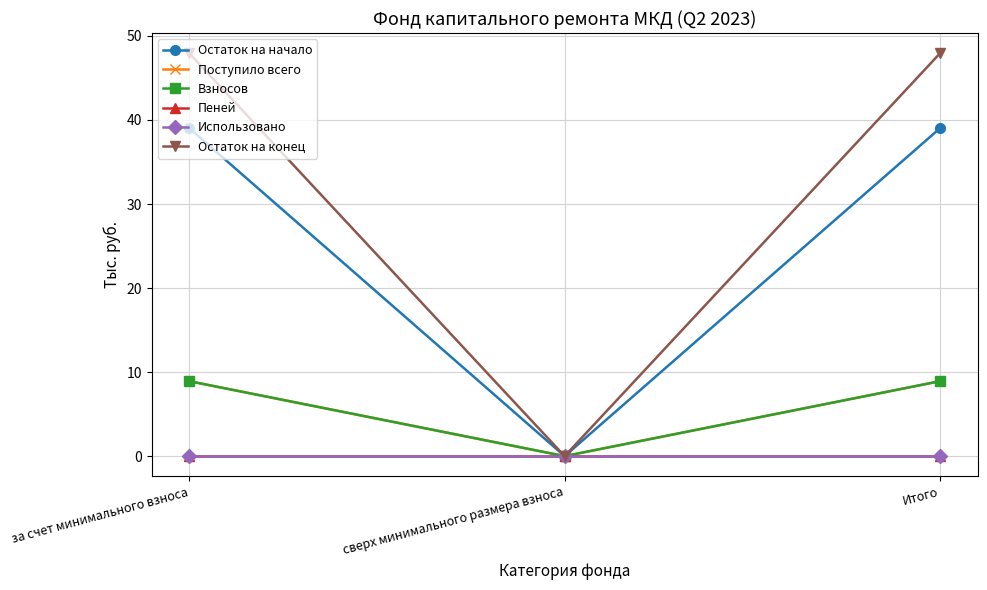

Does the chart have visible grid lines?

Yes